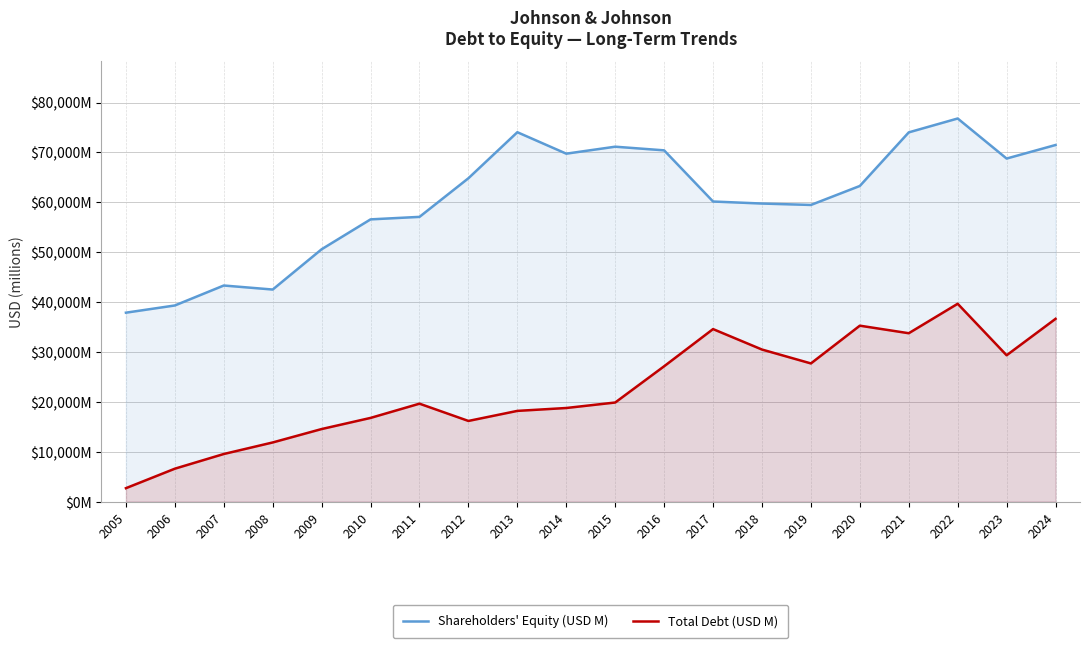

Rank the series at 2017 from highest to lowest value.

Shareholders' Equity (USD M), Total Debt (USD M)